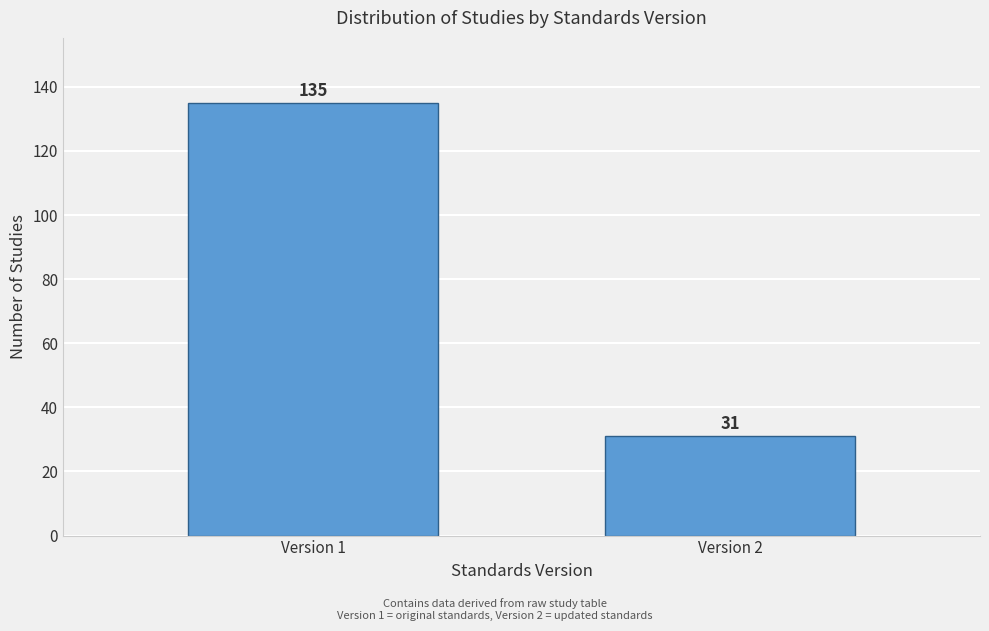

Reading right to left, what are all the values shown in this chart?

Version 2=31	Version 1=135